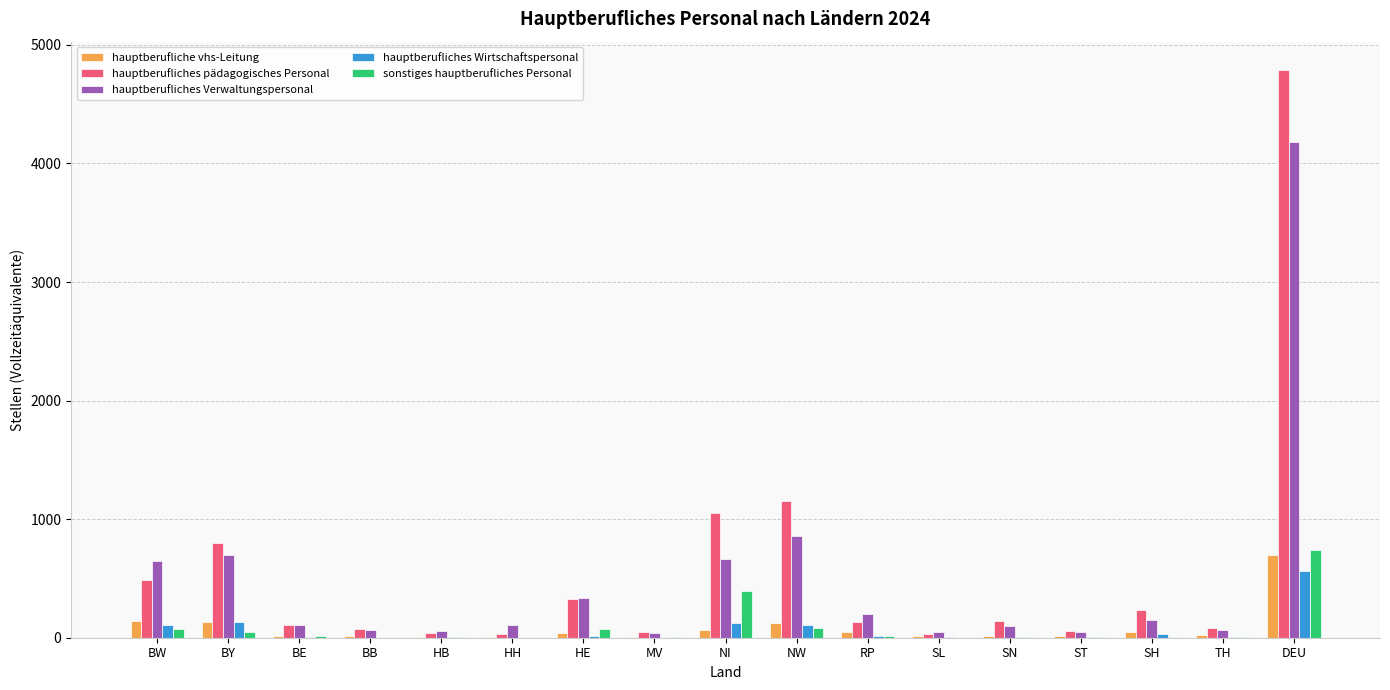

The sonstiges hauptberufliches Personal series shows 14.3 at RP. True or false?

True